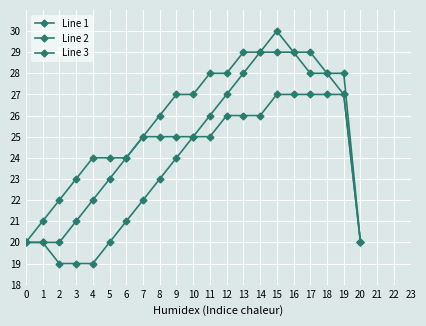

List the series in order of their peak value, lowest first.

Line 3, Line 2, Line 1